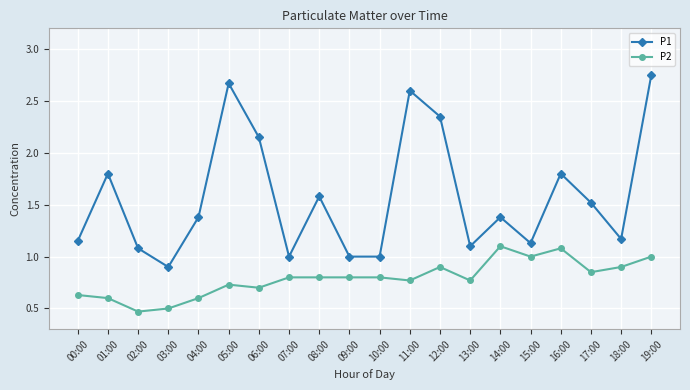

What is the sum of the P2 values at 10:00 and 06:00?

1.5